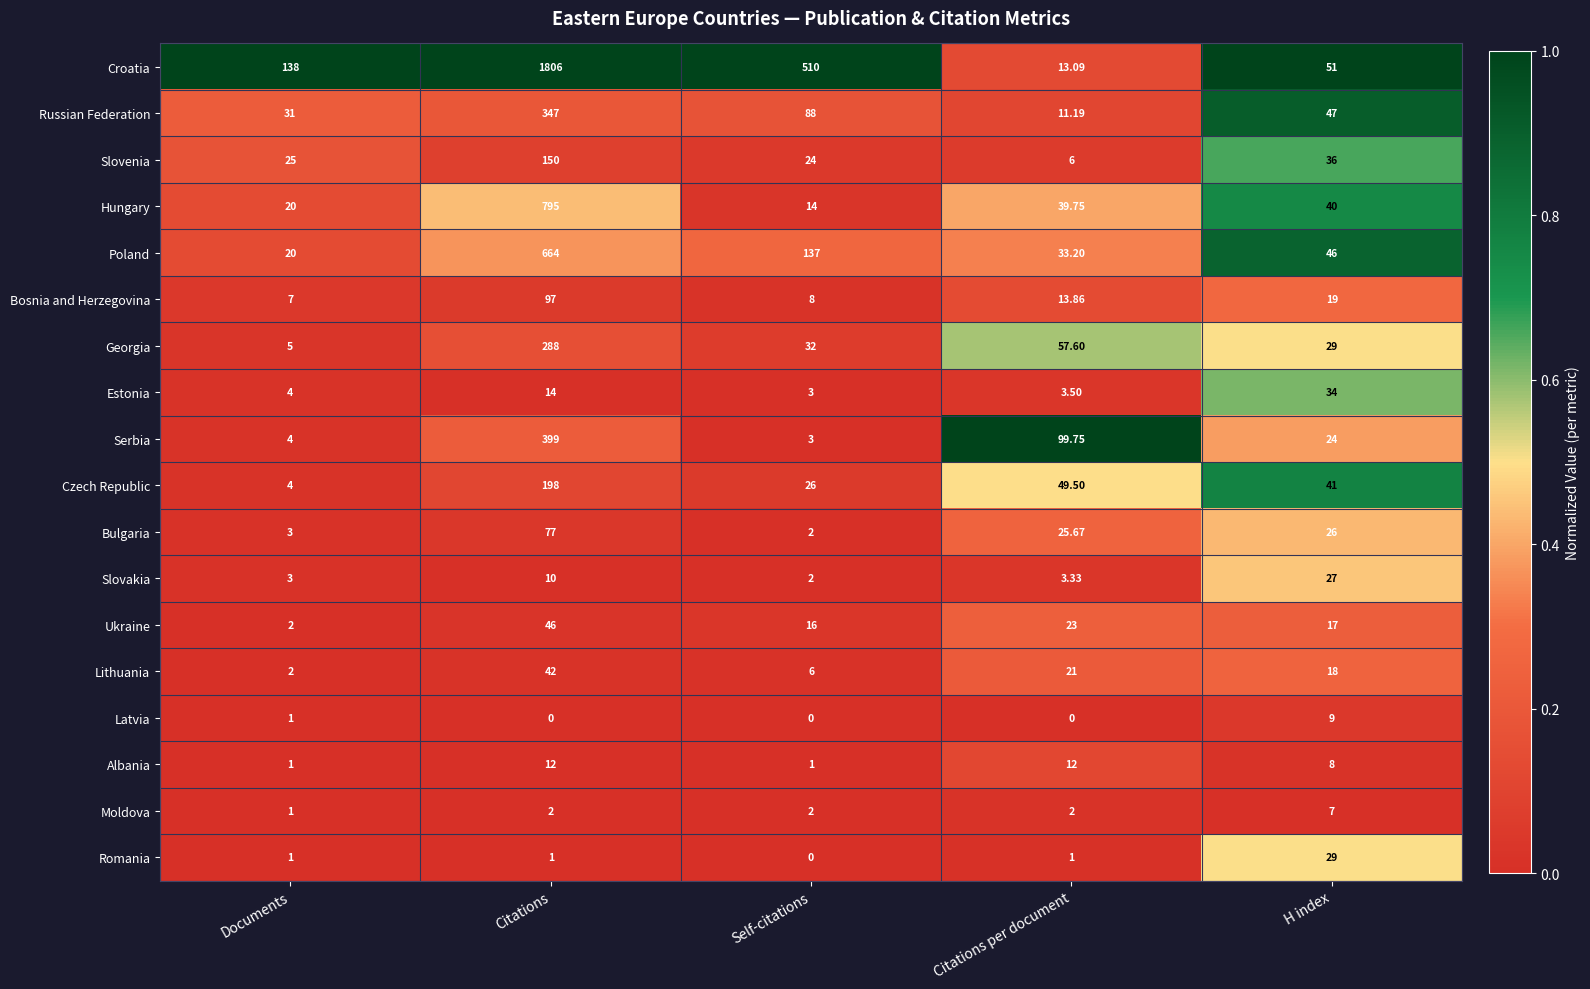

Which series has the widest spread of values?

Croatia